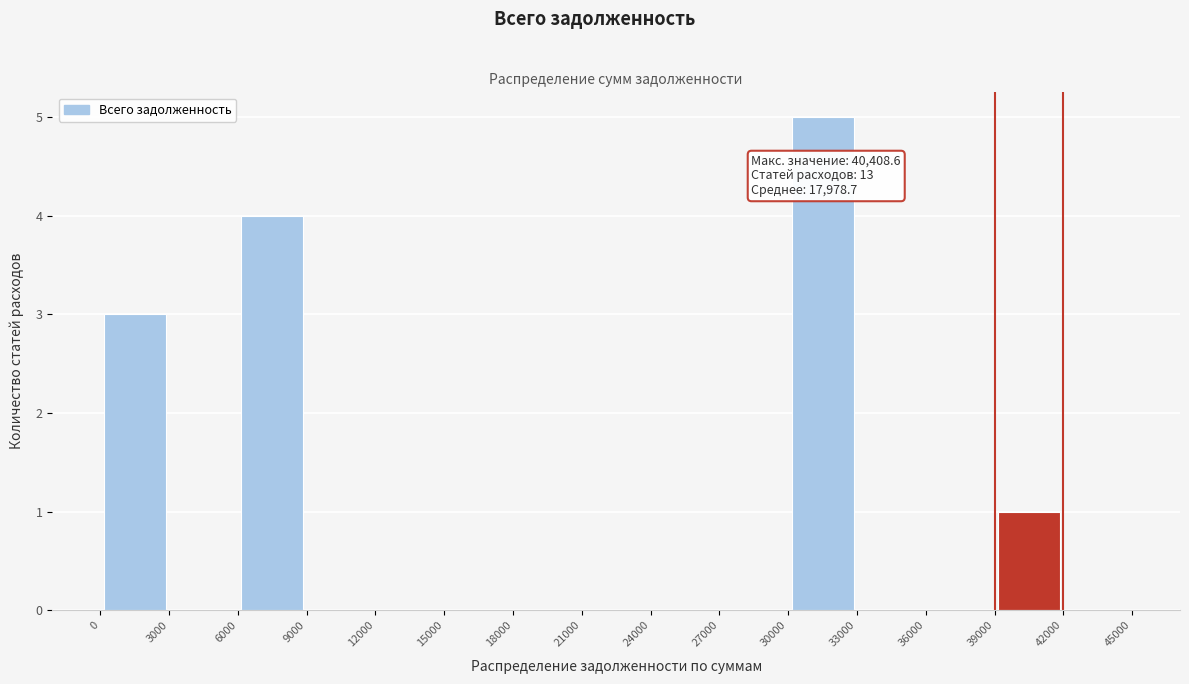

Over which range of the x-axis is the bar tallest?

30000 to 33000